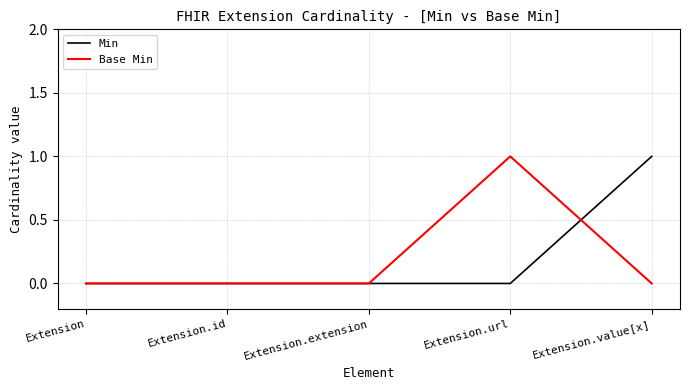

At Extension.url, list the series in order from smallest to largest.

Min, Base Min